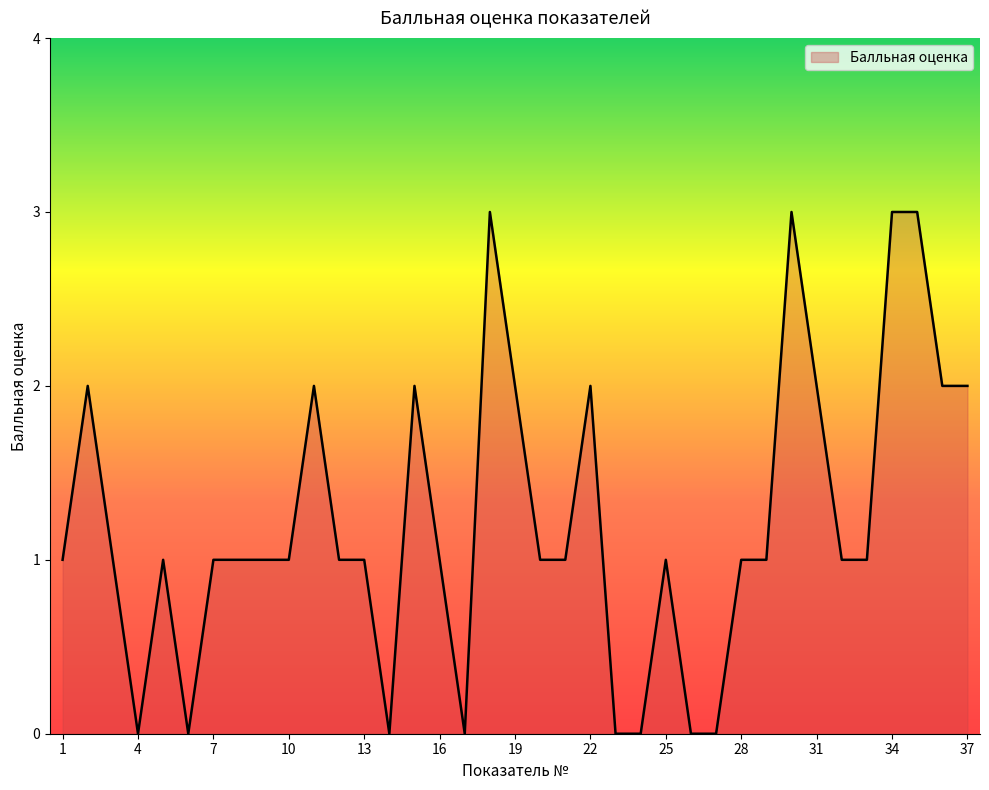

What is the maximum value shown in the chart?

3